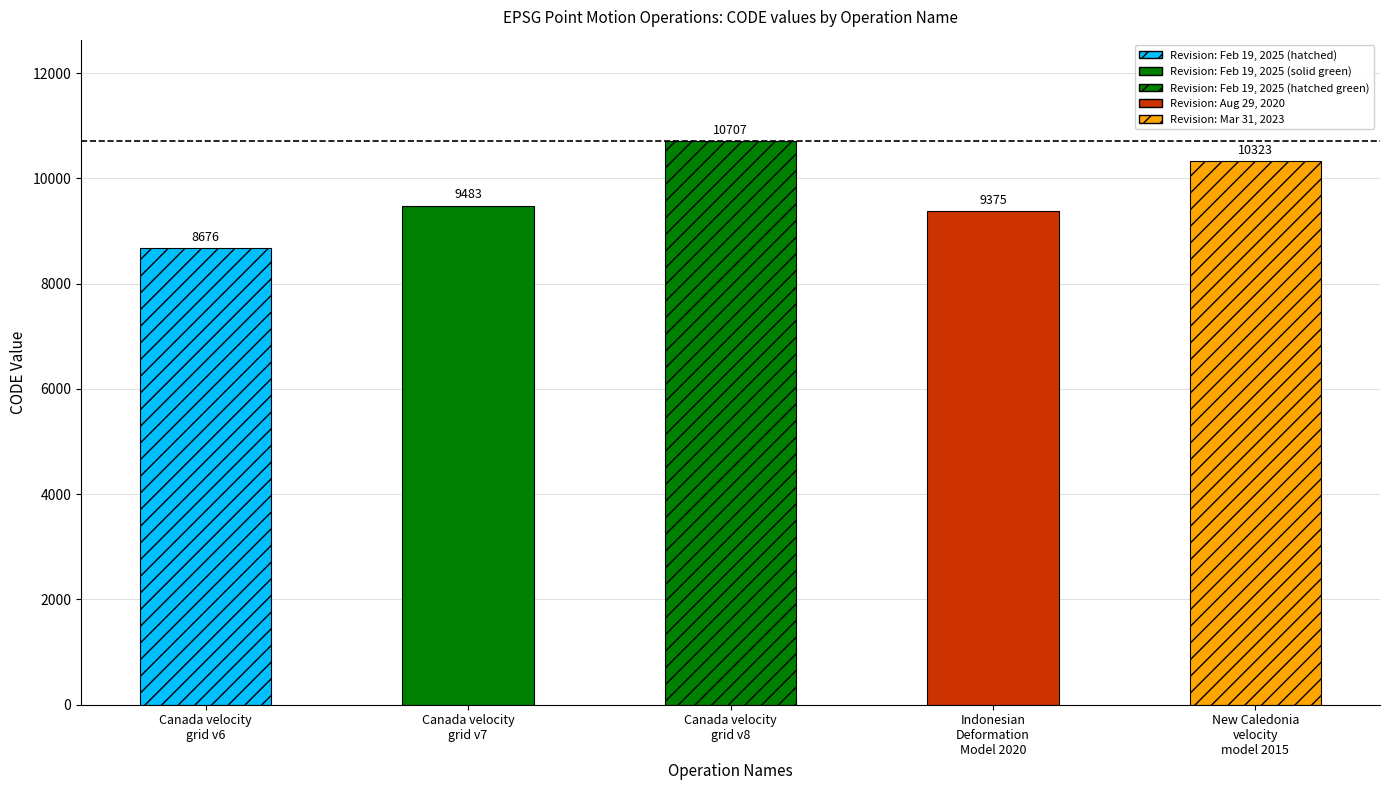

List the labels in order of value, largest first.

Canada velocity
grid v8, New Caledonia
velocity
model 2015, Canada velocity
grid v7, Indonesian
Deformation
Model 2020, Canada velocity
grid v6